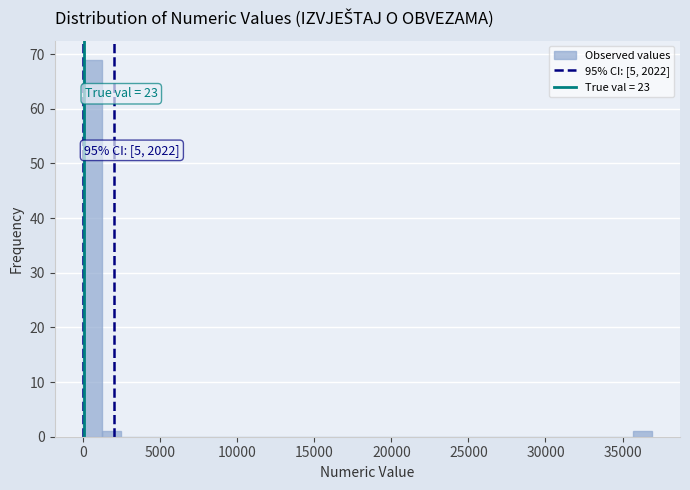

Read against the x-axis, roughly where is the centre of the tallest bar?

500